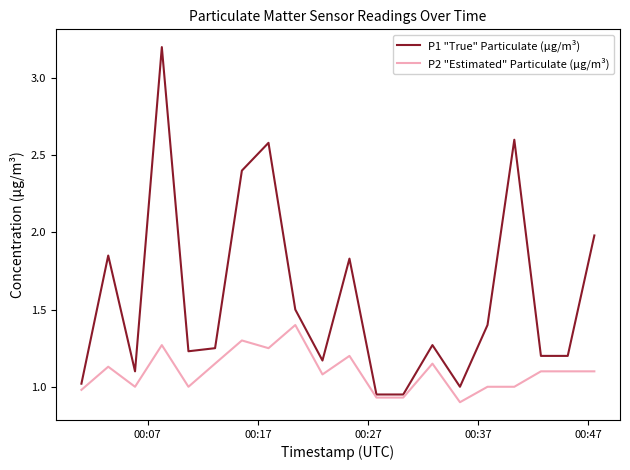

List the series in order of their overall mean, lowest first.

P2 "Estimated" Particulate (μg/m³), P1 "True" Particulate (μg/m³)